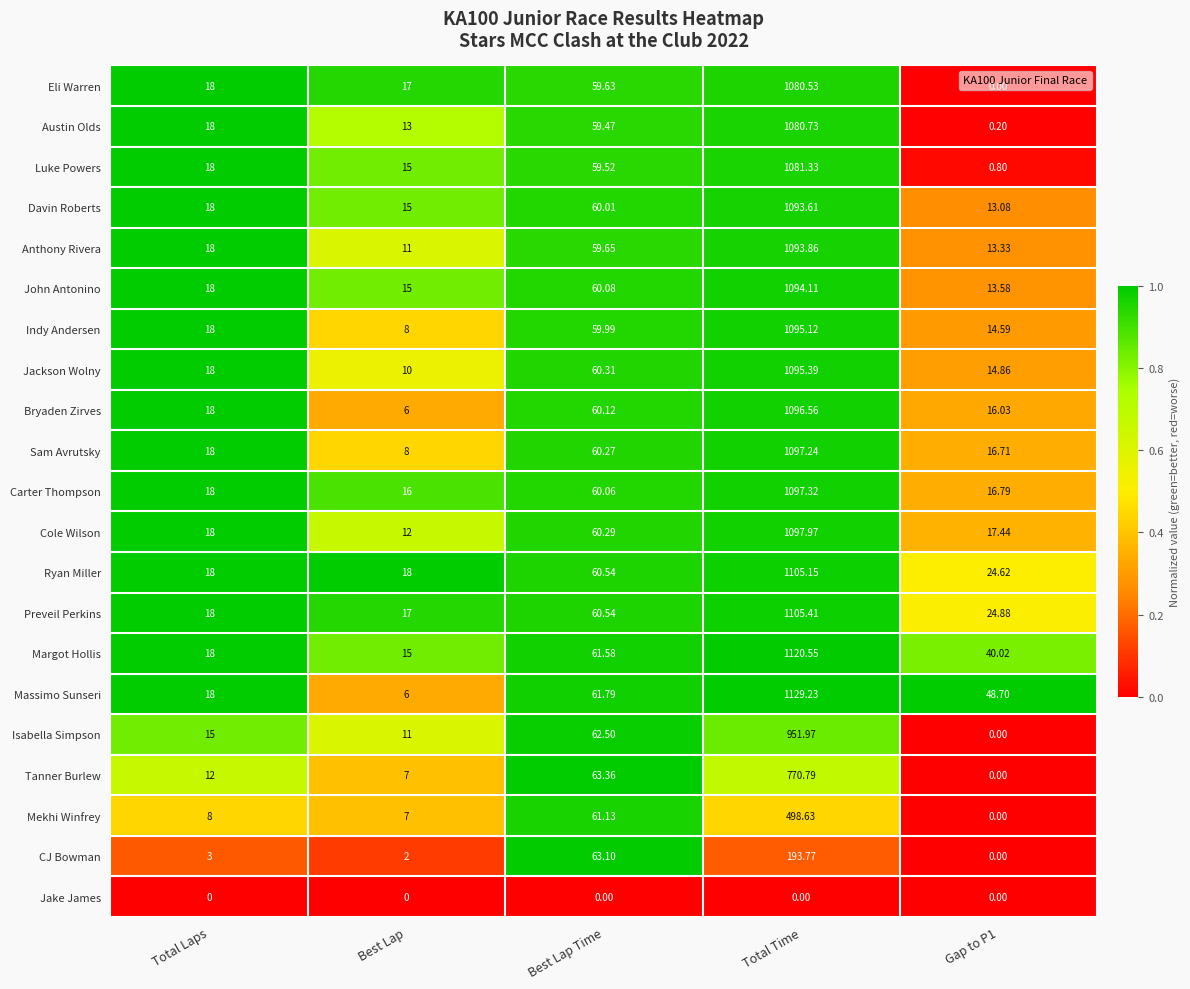

Which series has the largest range (max minus min)?

Massimo Sunseri